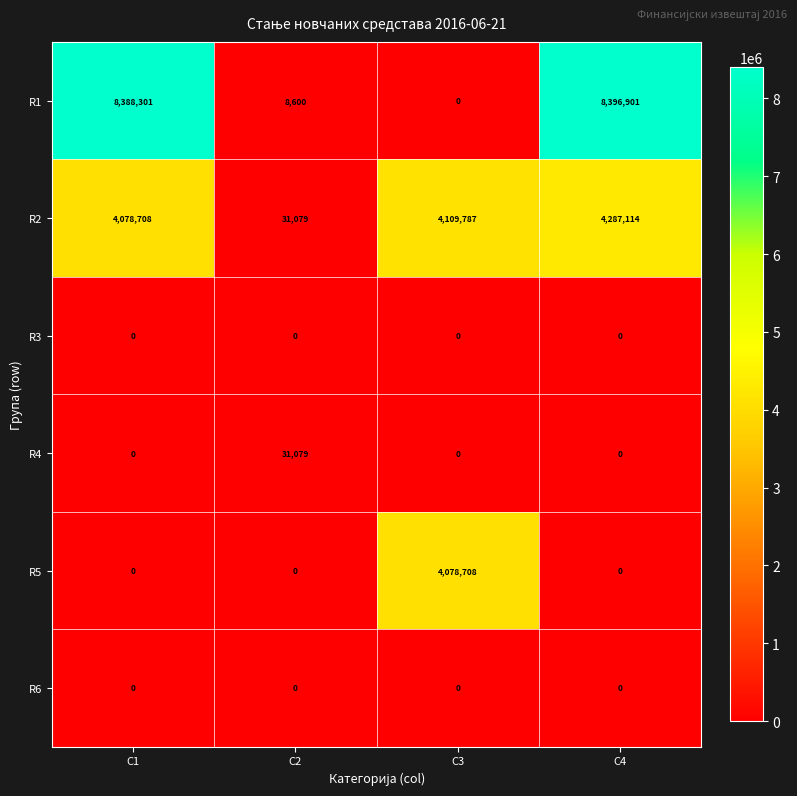

The R4 series shows 0 at C3. True or false?

True